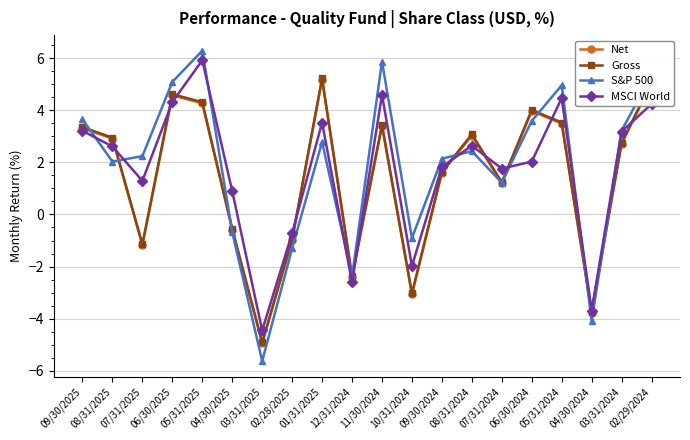

Which series has the largest range (max minus min)?

S&P 500